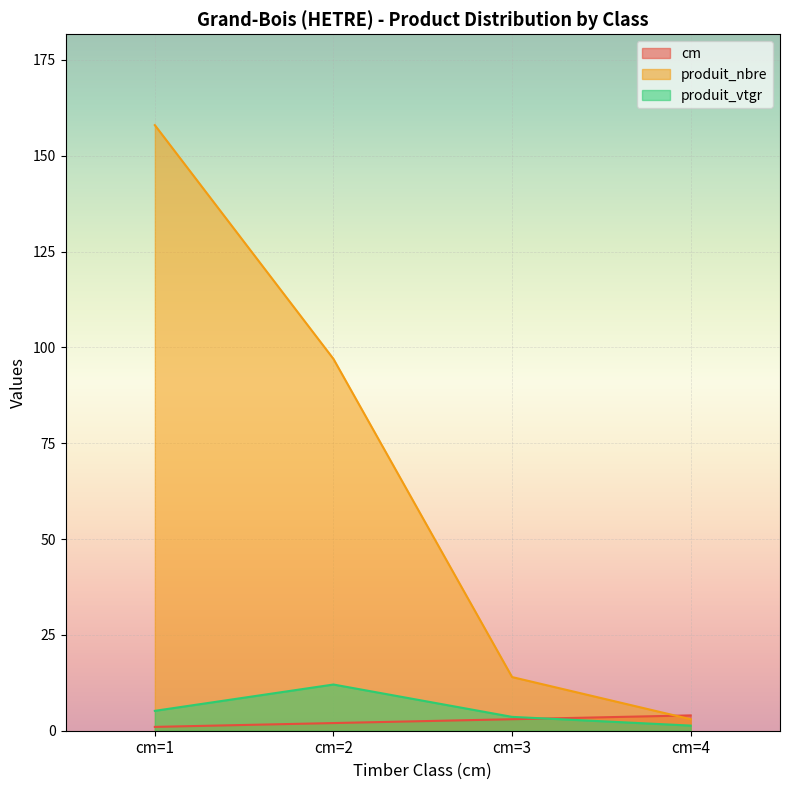

Reading left to right, list all the values displayed in this chart.

cm: cm=1=1.0	cm=2=2.0	cm=3=3.0	cm=4=4.0
produit_nbre: cm=1=158.0	cm=2=97.0	cm=3=14.0	cm=4=3.0
produit_vtgr: cm=1=5.2	cm=2=12.1	cm=3=3.6	cm=4=1.3